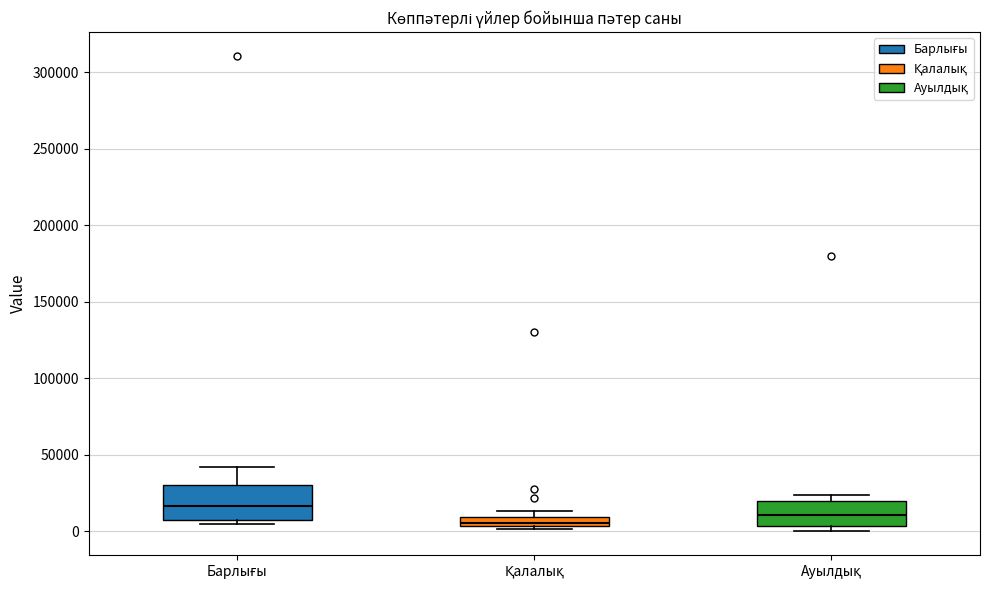

Which box has the highest median line?

Барлығы